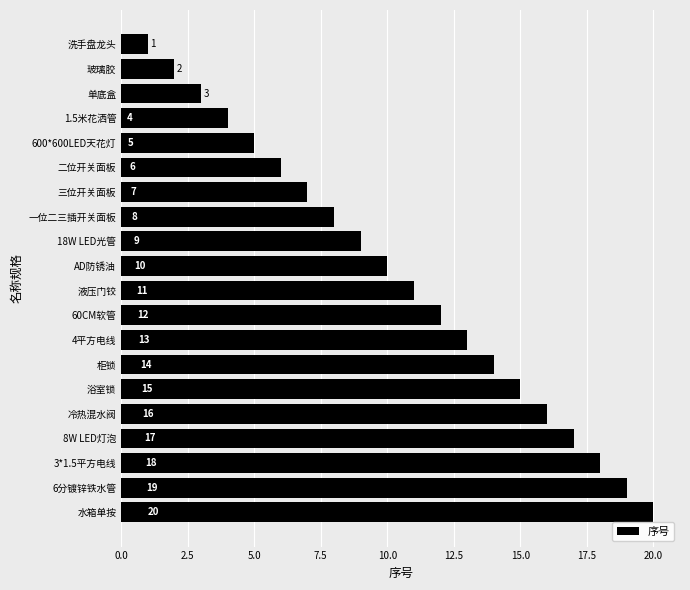

Reading top to bottom, what are all the values shown in this chart?

1	2	3	4	5	6	7	8	9	10	11	12	13	14	15	16	17	18	19	20